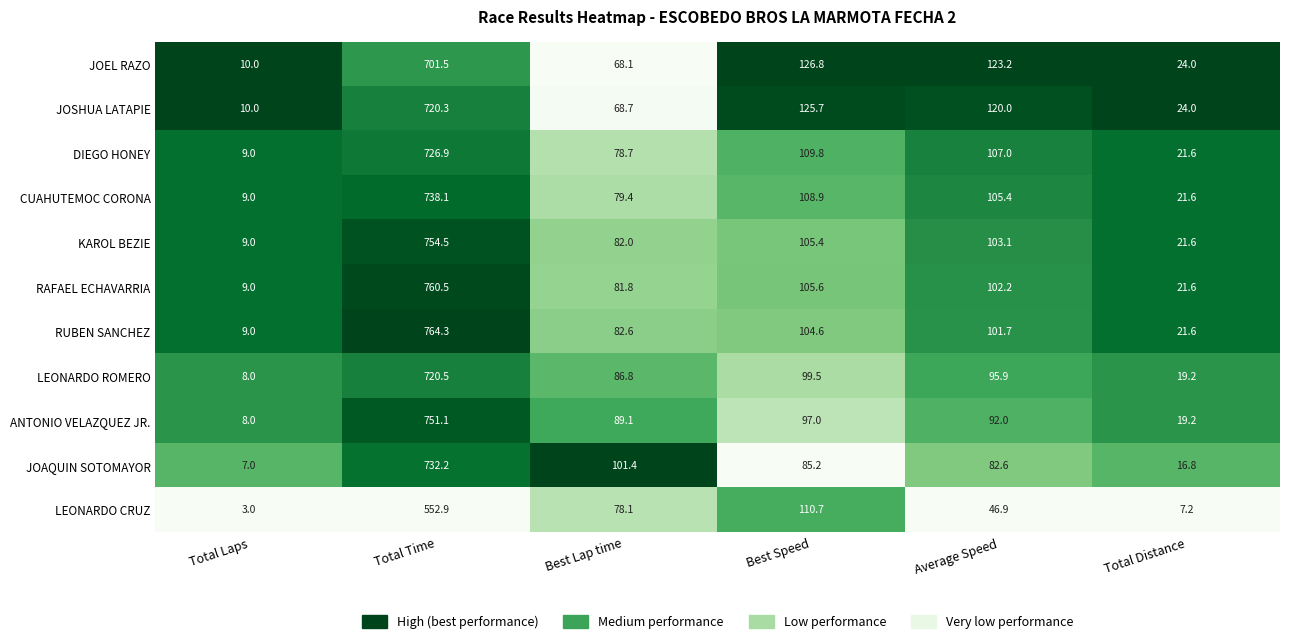

Count the number of data series in this chart.

11